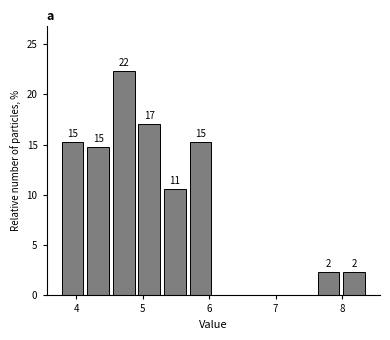

Around what value on the x-axis is the tallest bar? Give the approximate position of its centre, as read against the axis.

4.7